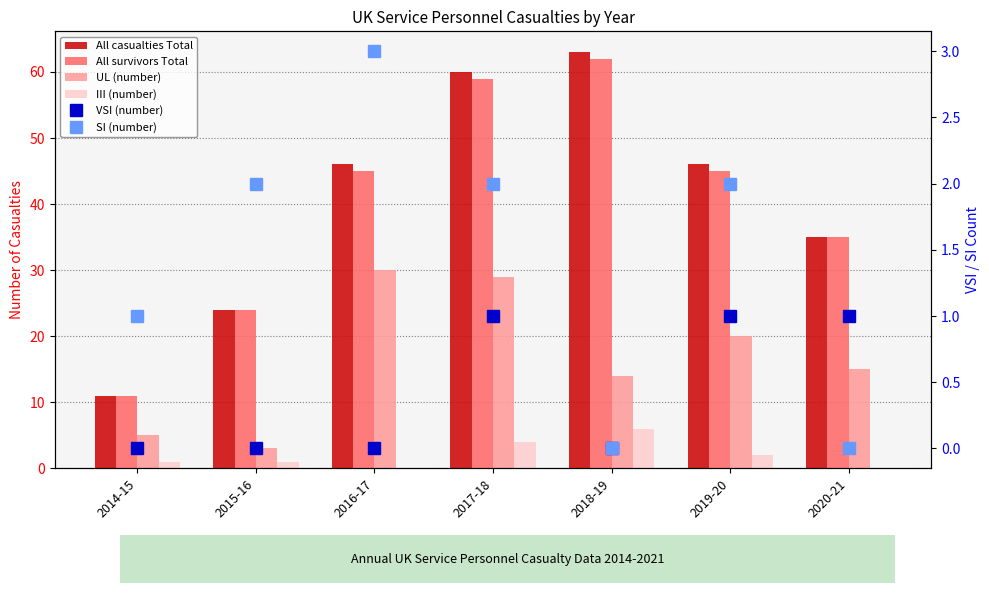

How many values in the UL (number) series exceed 15?

3